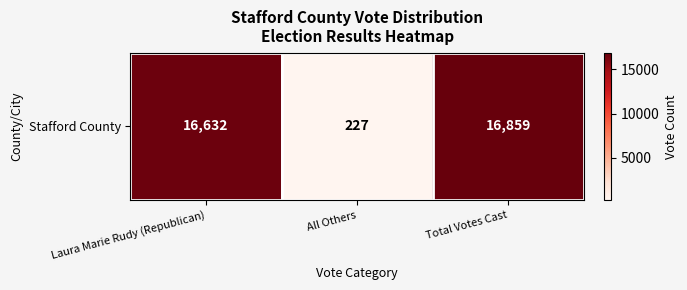

List the labels in order of value, largest first.

Total Votes Cast, Laura Marie Rudy (Republican), All Others